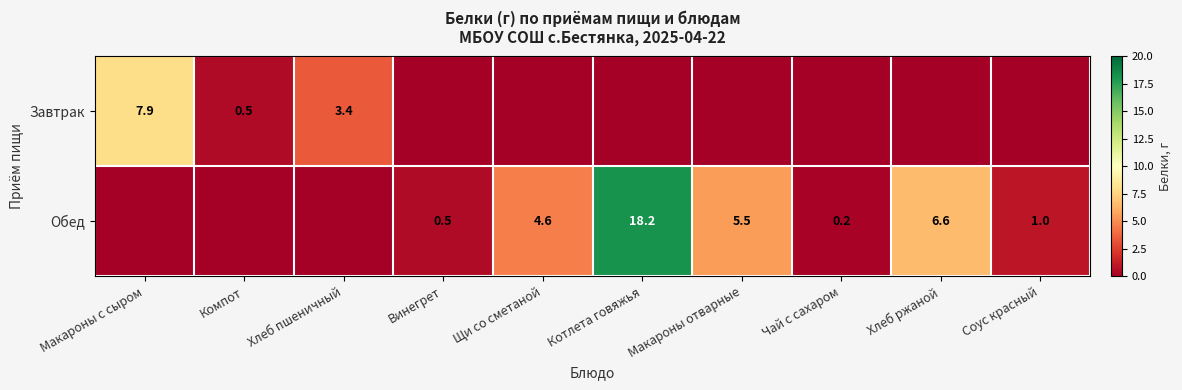

True or false: Обед has a value of 1.0 at Соус красный.

True